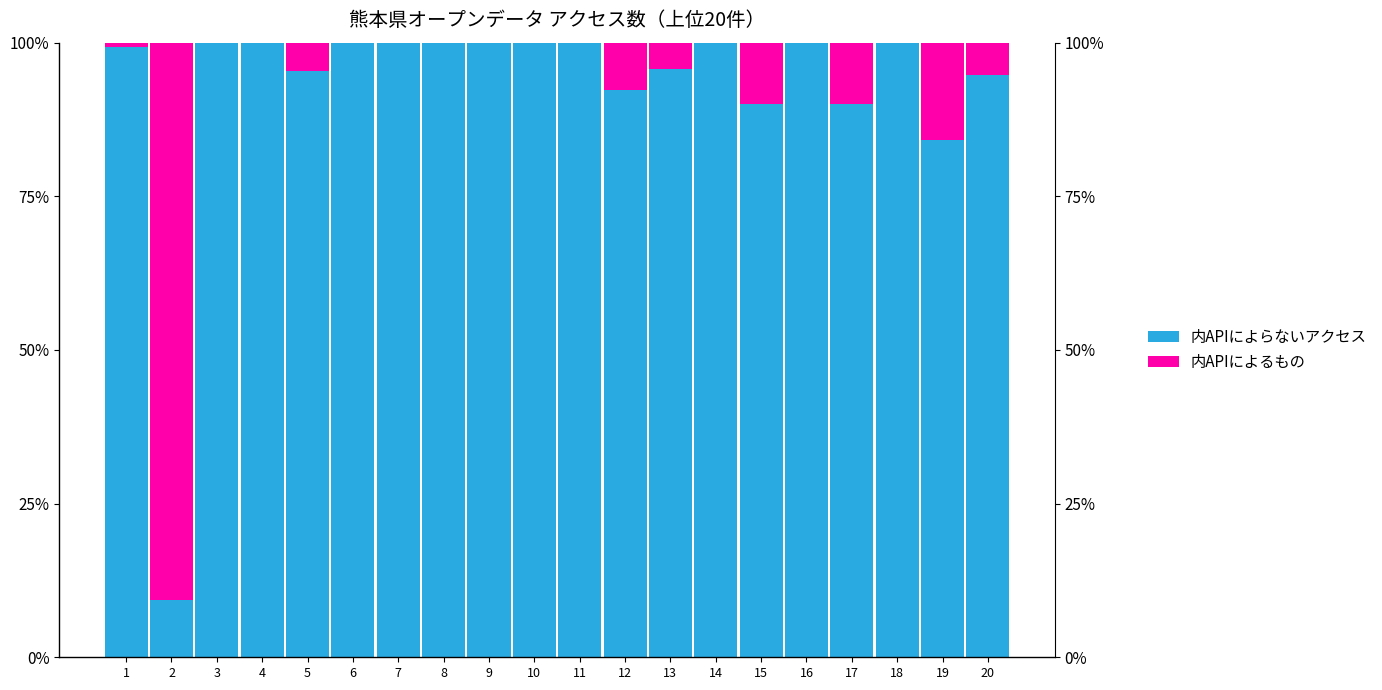

Which series has the largest range (max minus min)?

内APIによらないアクセス